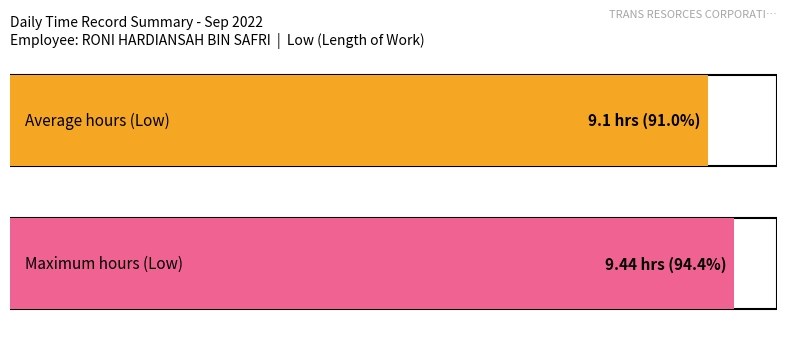

The value at 6 is 13.9. True or false?

False